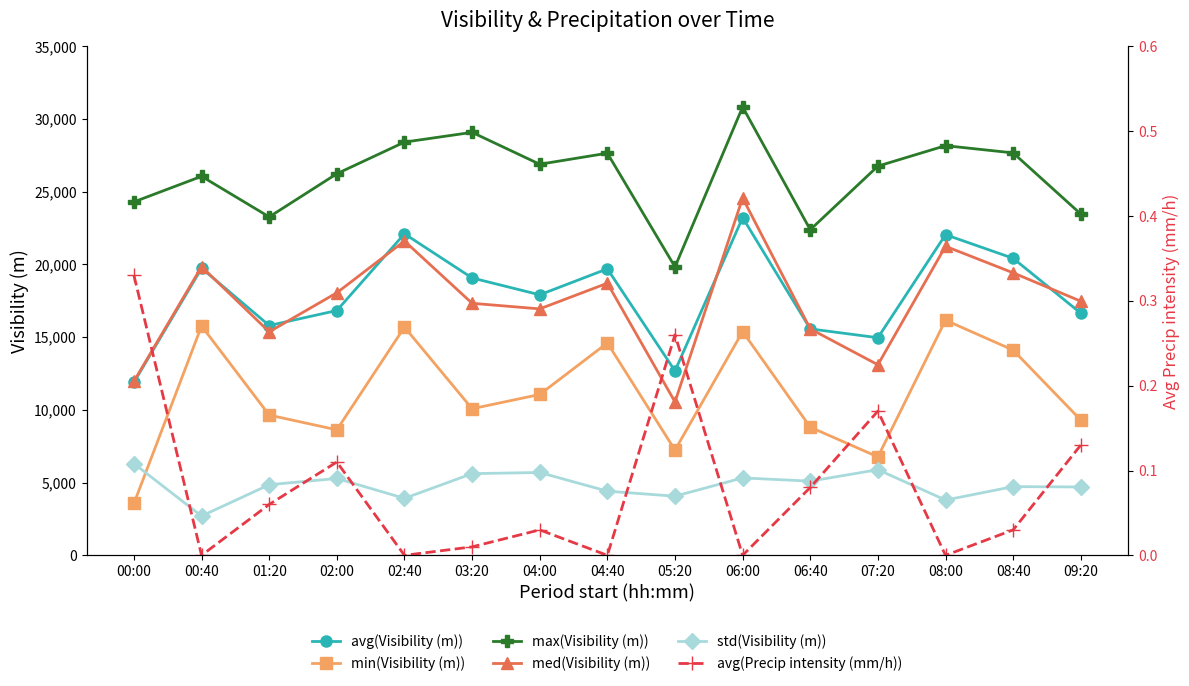

Which category has the lowest value in the avg(Precip intensity (mm/h)) series?

00:40